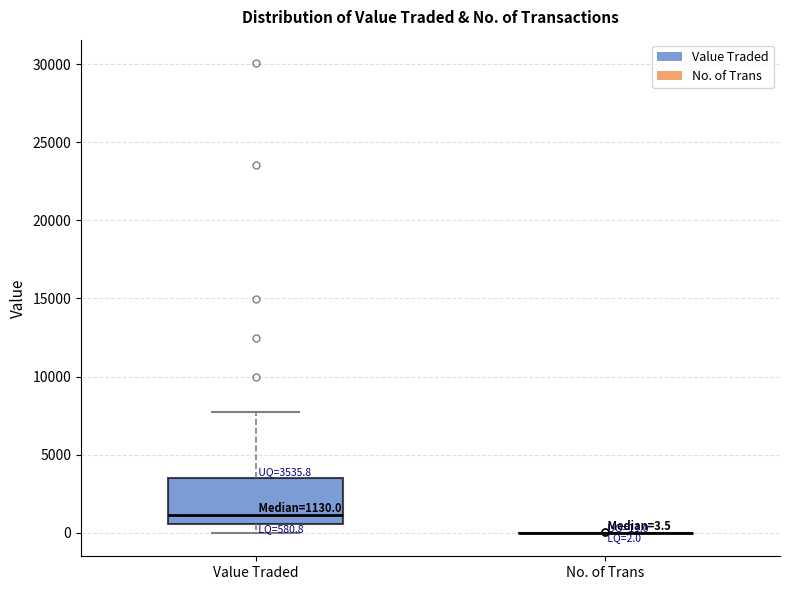

Comparing the boxes themselves (not the whiskers), which one is the tallest?

Value Traded